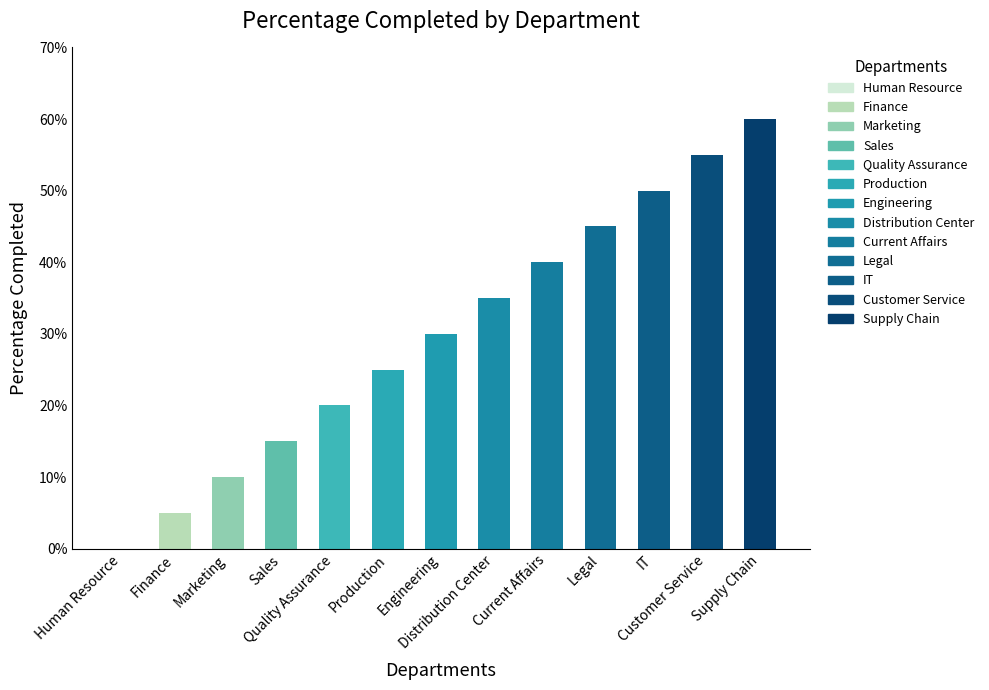

Are the bars horizontal?

No